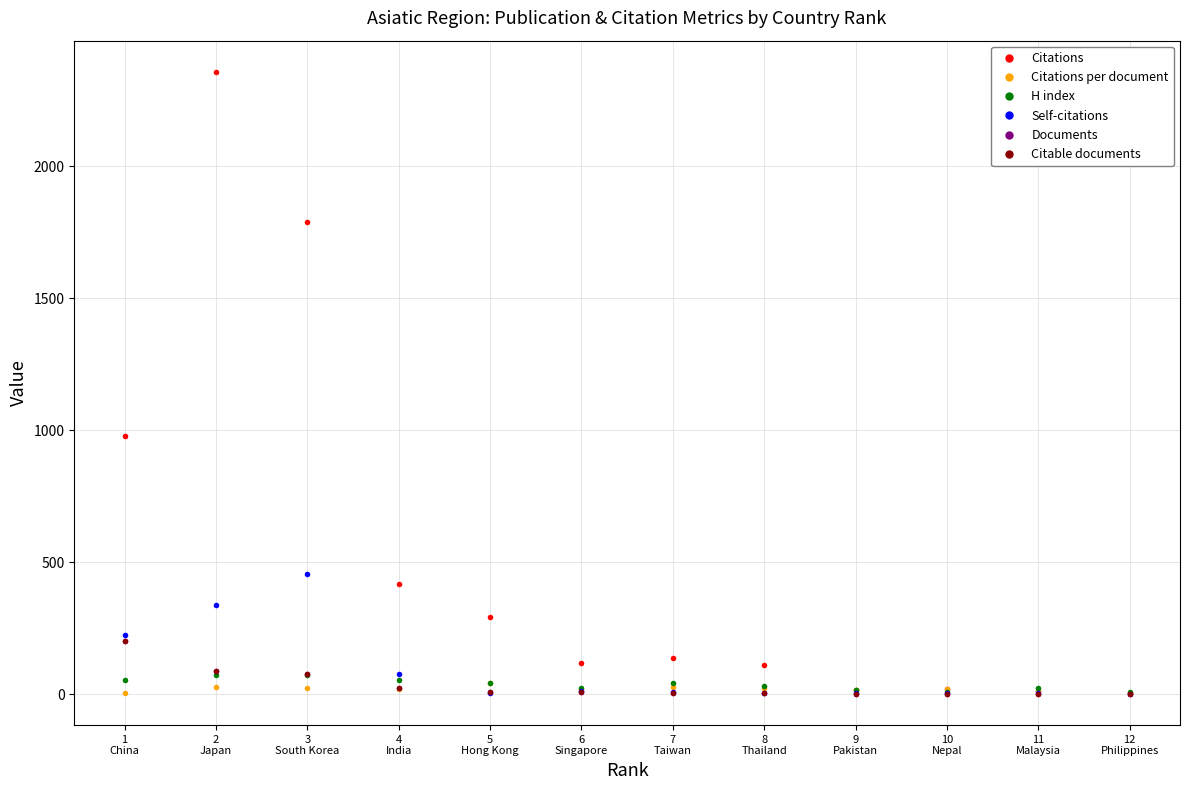

What is the total value across all series at 10
Nepal?

50.0